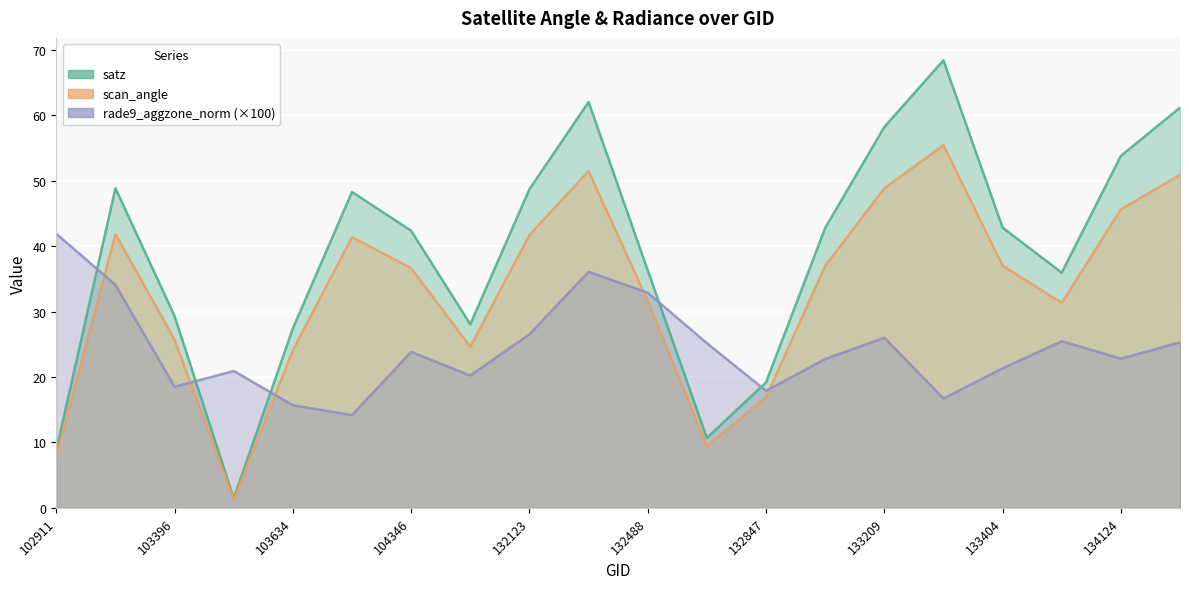

The value of rade9_aggzone_norm at 102911 is 58.0. True or false?

False